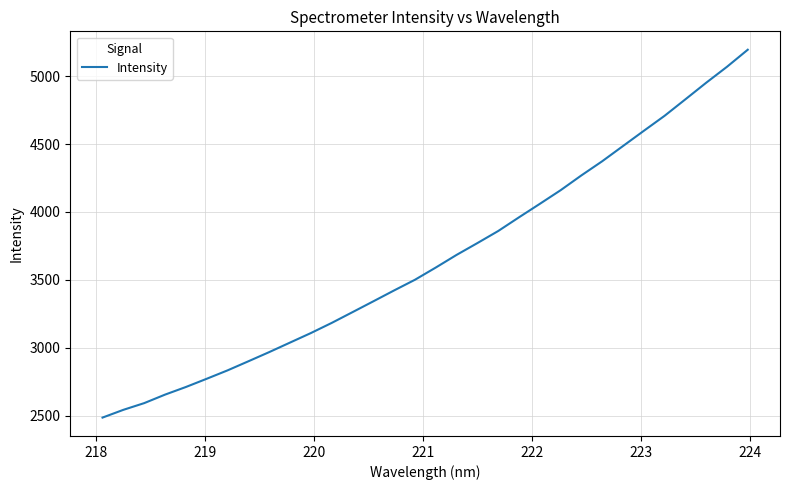

What is the maximum value shown in the chart?

5194.0